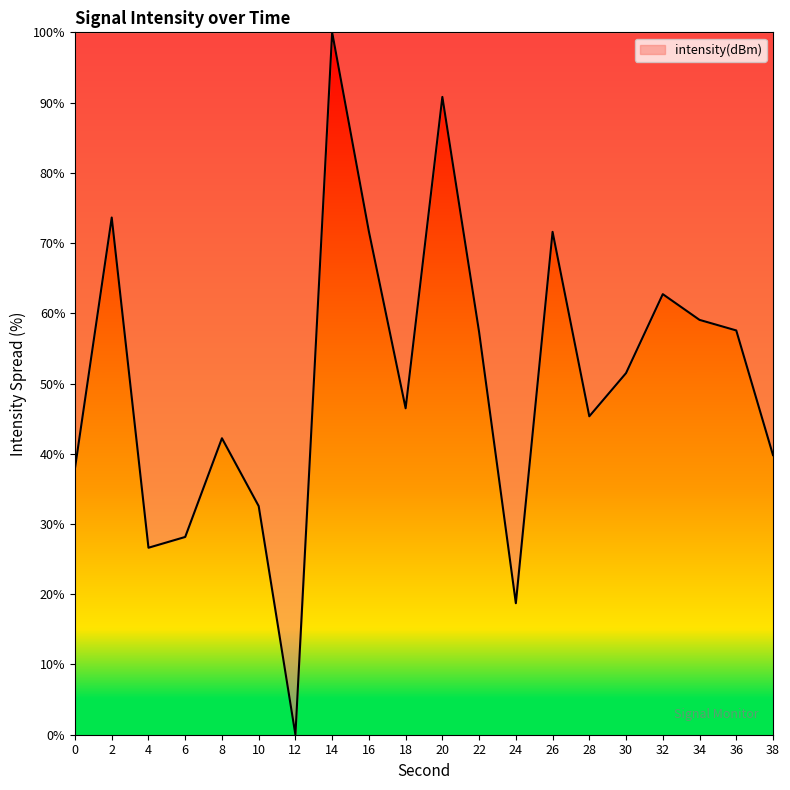

Which category has the highest value across all series?

14